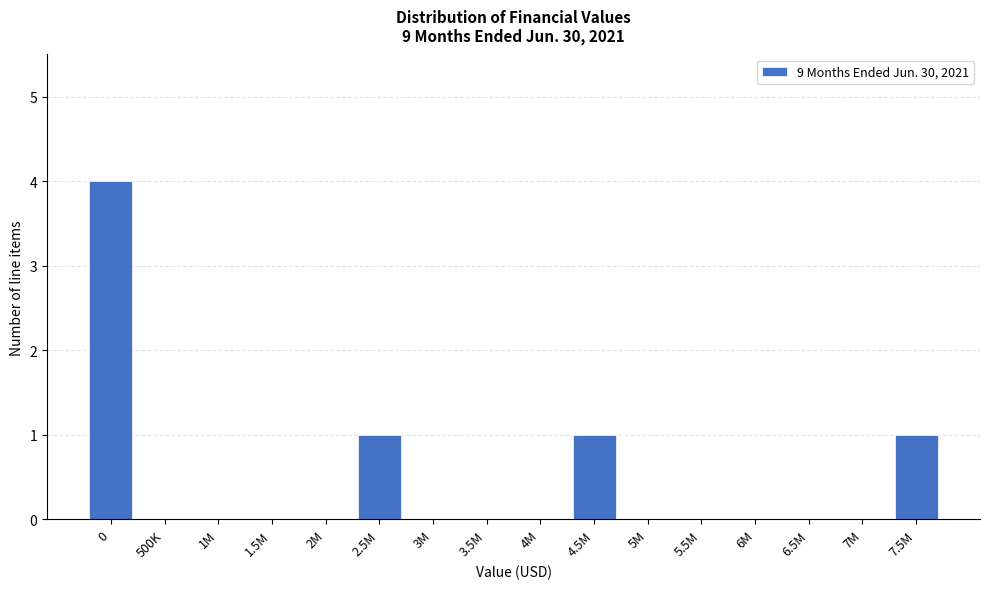

Reading left to right, transcribe all the data shown in this chart.

0=4	500K=0	1M=0	1.5M=0	2M=0	2.5M=1	3M=0	3.5M=0	4M=0	4.5M=1	5M=0	5.5M=0	6M=0	6.5M=0	7M=0	7.5M=1